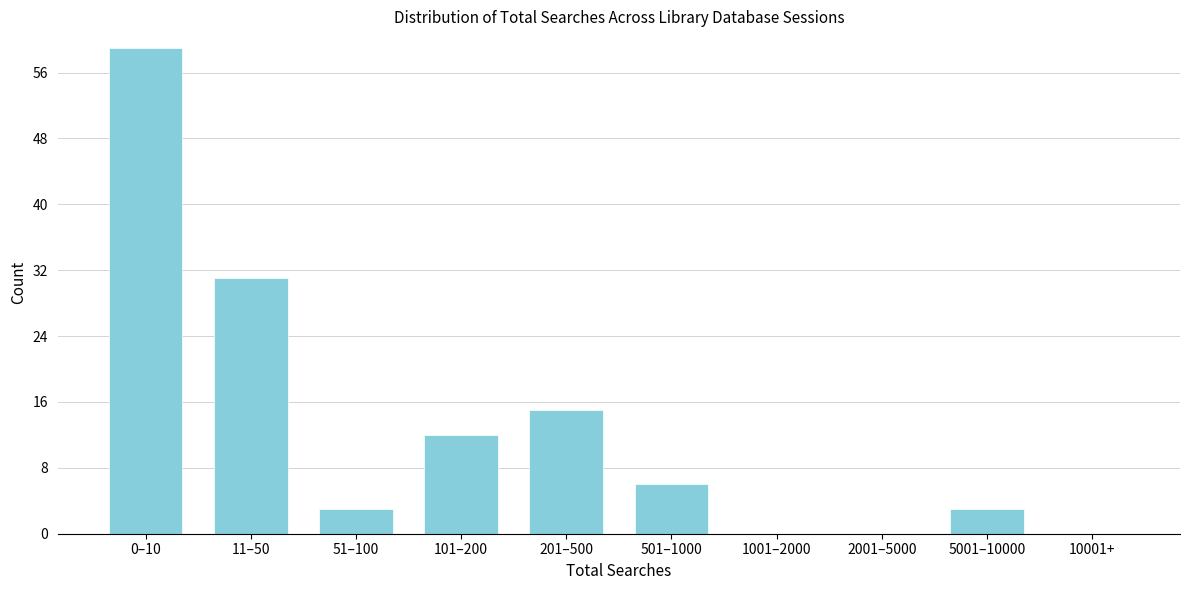

Reading left to right, list all the values displayed in this chart.

0–10=59	11–50=31	51–100=3	101–200=12	201–500=15	501–1000=6	1001–2000=0	2001–5000=0	5001–10000=3	10001+=0